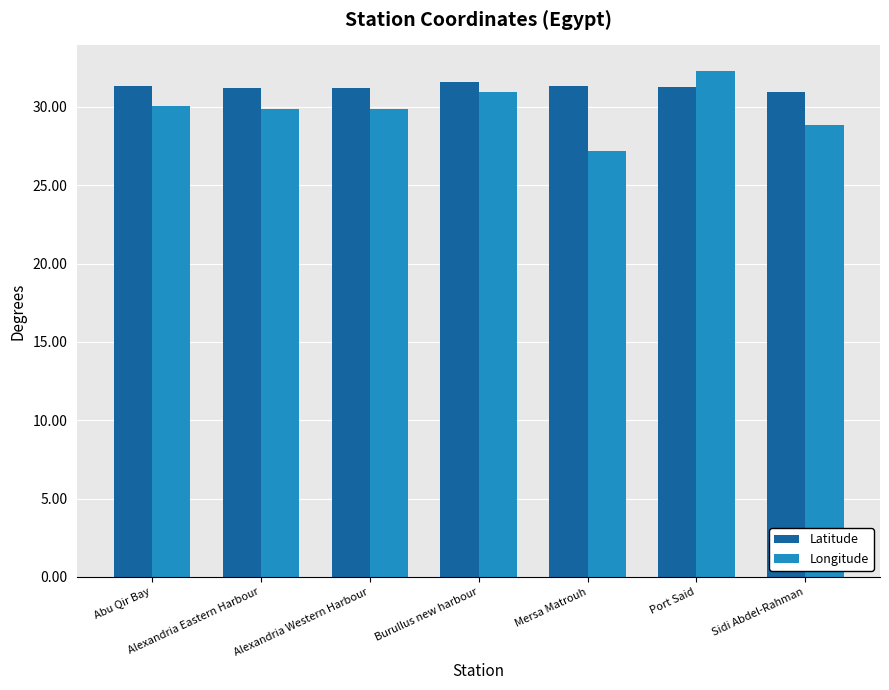

What is the smallest value displayed?

27.2